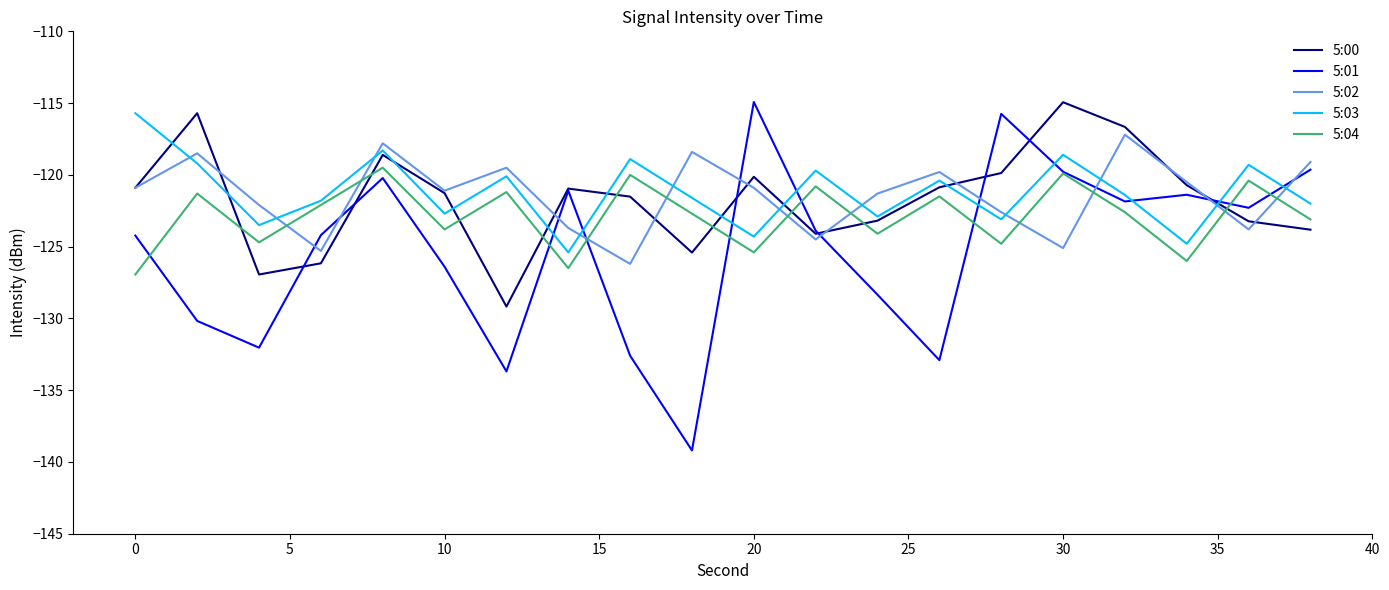

How many intersections are there between 5:03 and 5:01?

9